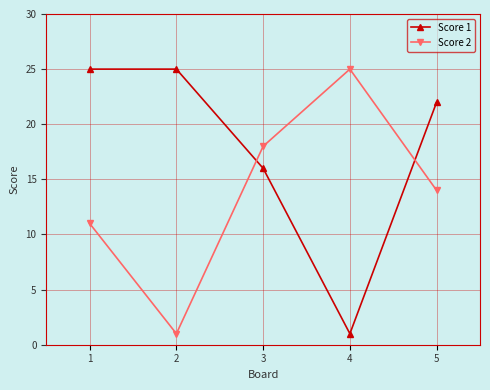

What is the difference between the Score 2 values at 5 and 1?

3